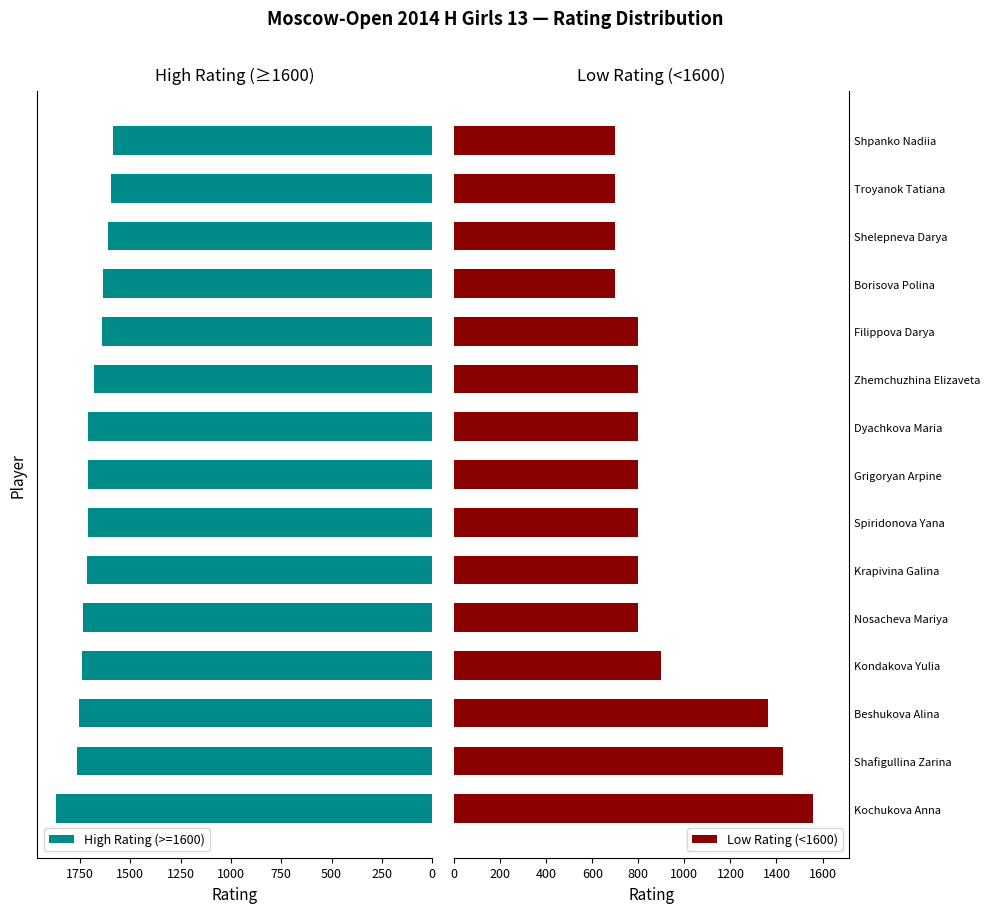

Does the chart contain any negative values?

No